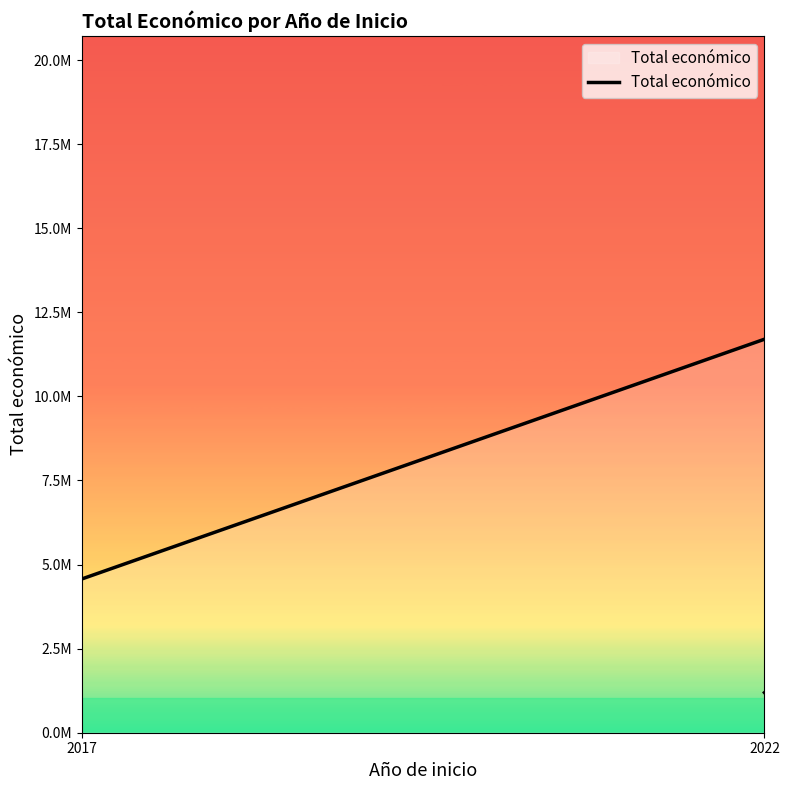

Reading right to left, extract all data points from this chart.

1192735	18832098	4569949